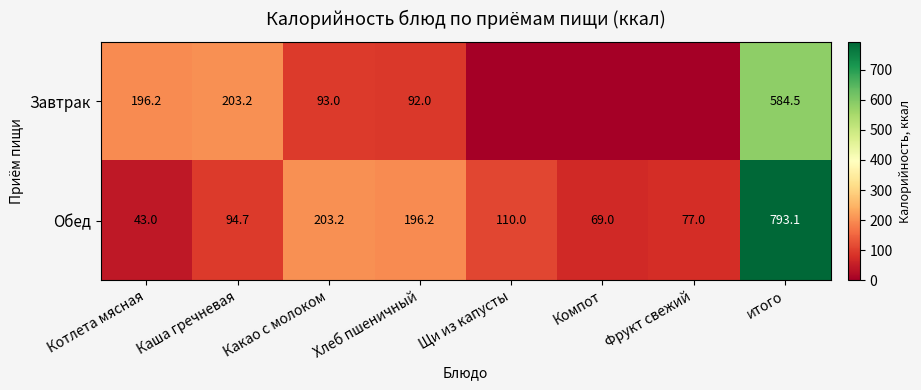

What is the approximate value of Обед at Щи из капусты?

110.0